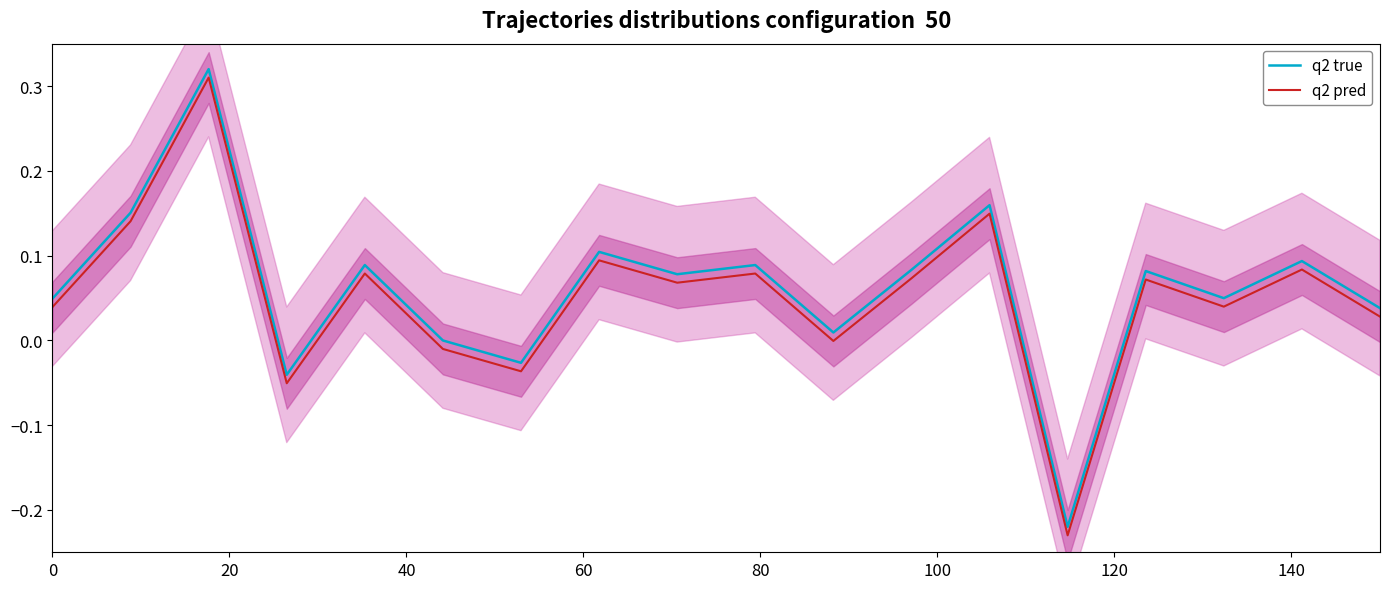

True or false: q2 pred and q2 true cross at least once.

False